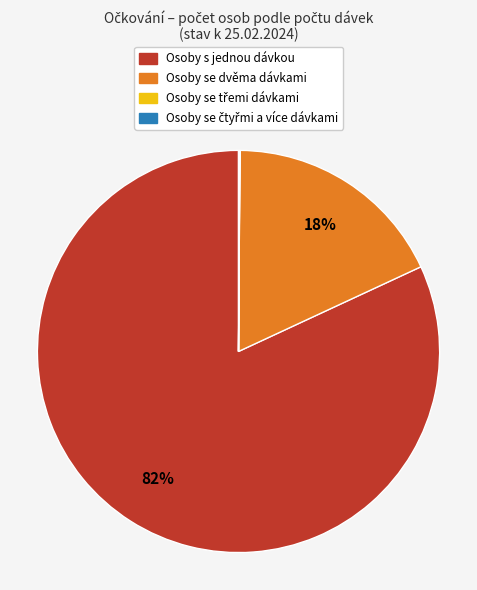

Is there any slice that represents more than half of the pie?

Yes